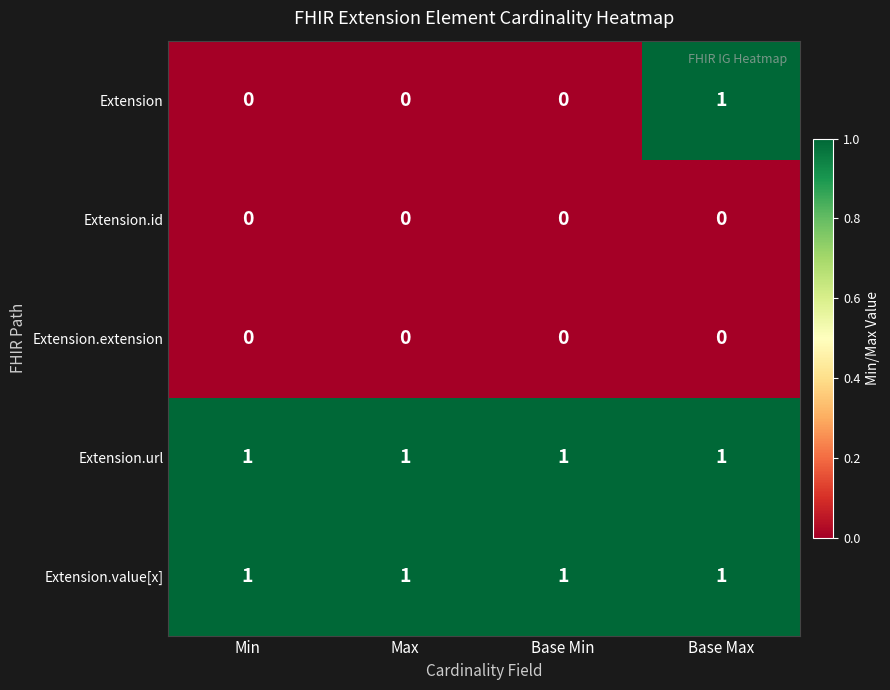

Which series has the widest spread of values?

Extension